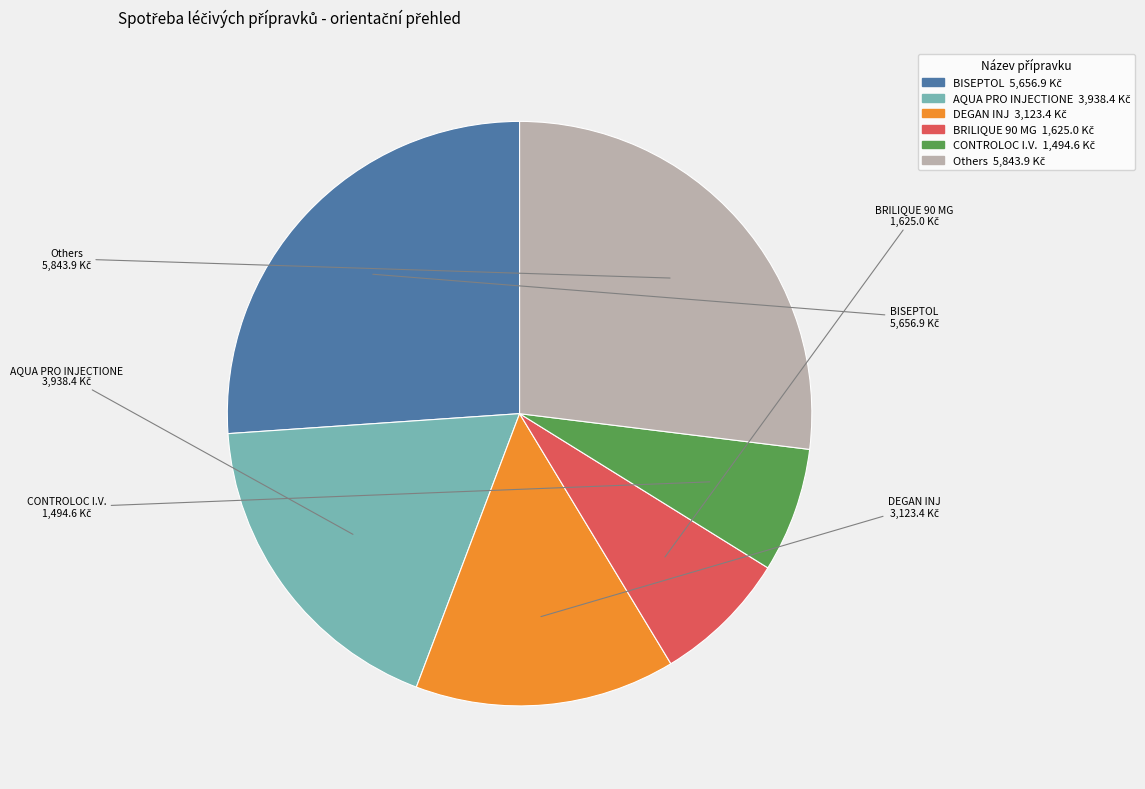

True or false: BRILIQUE 90 MG accounts for 7% of the total.

True